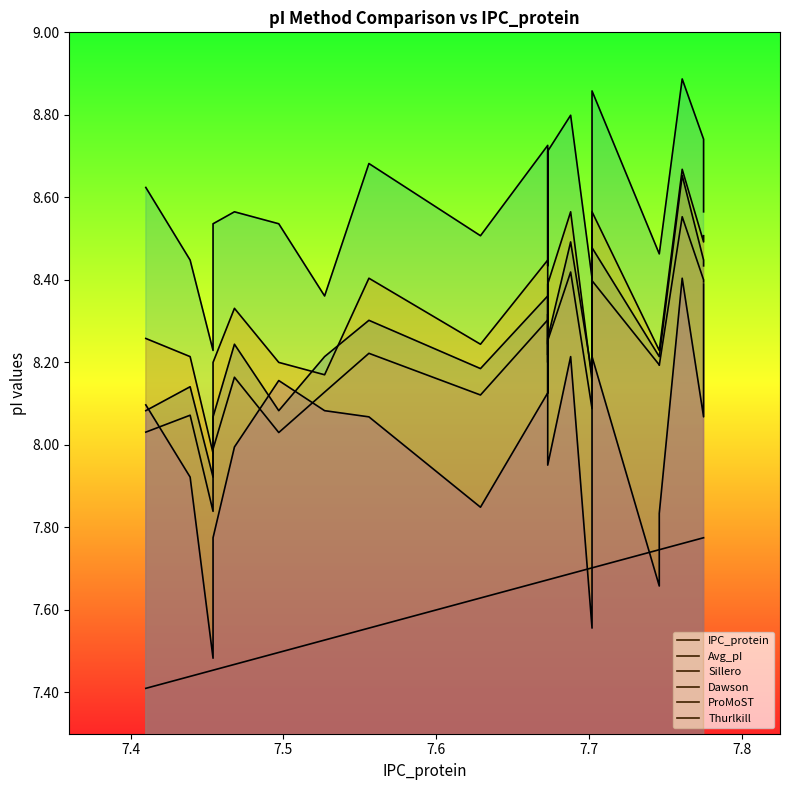

What is the value of the Avg_pI point at the 7th from the left?

8.1